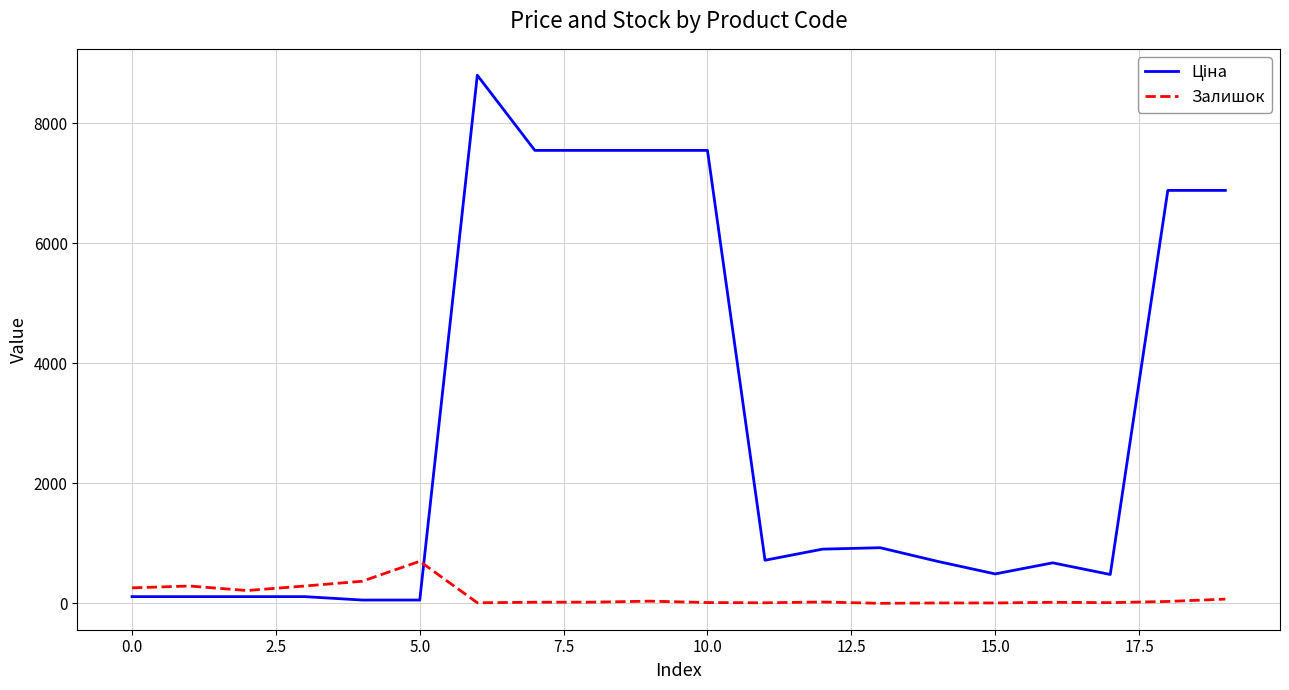

What is the maximum value shown in the chart?

8797.6